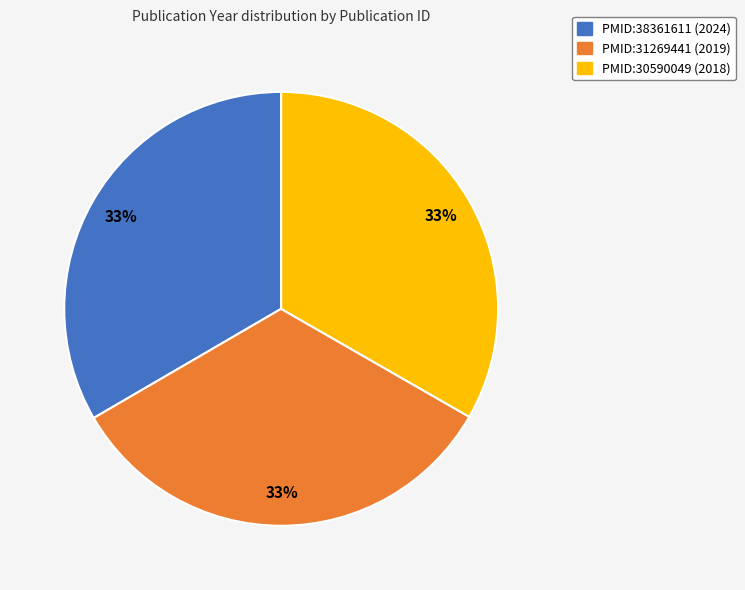

To the nearest percent, what percentage of the pie is PMID:31269441?

33%